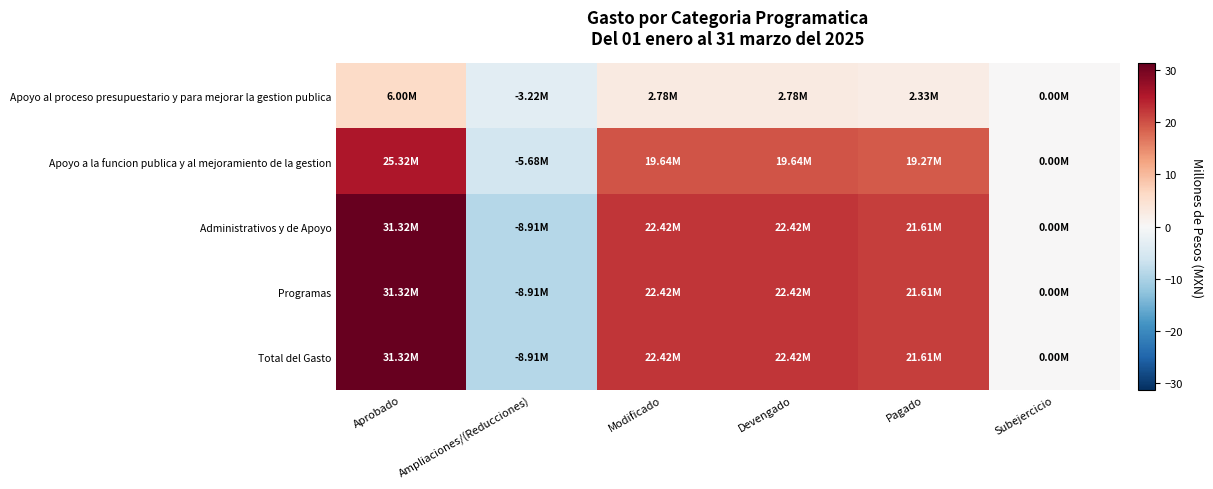

Reading right to left, what are all the values shown in this chart?

Apoyo al proceso presupuestario y para mejorar la gestion publica: Subejercicio=0.0	Pagado=2.3	Devengado=2.8	Modificado=2.8	Ampliaciones/(Reducciones)=-3.2	Aprobado=6.0
Apoyo a la funcion publica y al mejoramiento de la gestion: Subejercicio=0.0	Pagado=19.3	Devengado=19.6	Modificado=19.6	Ampliaciones/(Reducciones)=-5.7	Aprobado=25.3
Administrativos y de Apoyo: Subejercicio=0.0	Pagado=21.6	Devengado=22.4	Modificado=22.4	Ampliaciones/(Reducciones)=-8.9	Aprobado=31.3
Programas: Subejercicio=0.0	Pagado=21.6	Devengado=22.4	Modificado=22.4	Ampliaciones/(Reducciones)=-8.9	Aprobado=31.3
Total del Gasto: Subejercicio=0.0	Pagado=21.6	Devengado=22.4	Modificado=22.4	Ampliaciones/(Reducciones)=-8.9	Aprobado=31.3